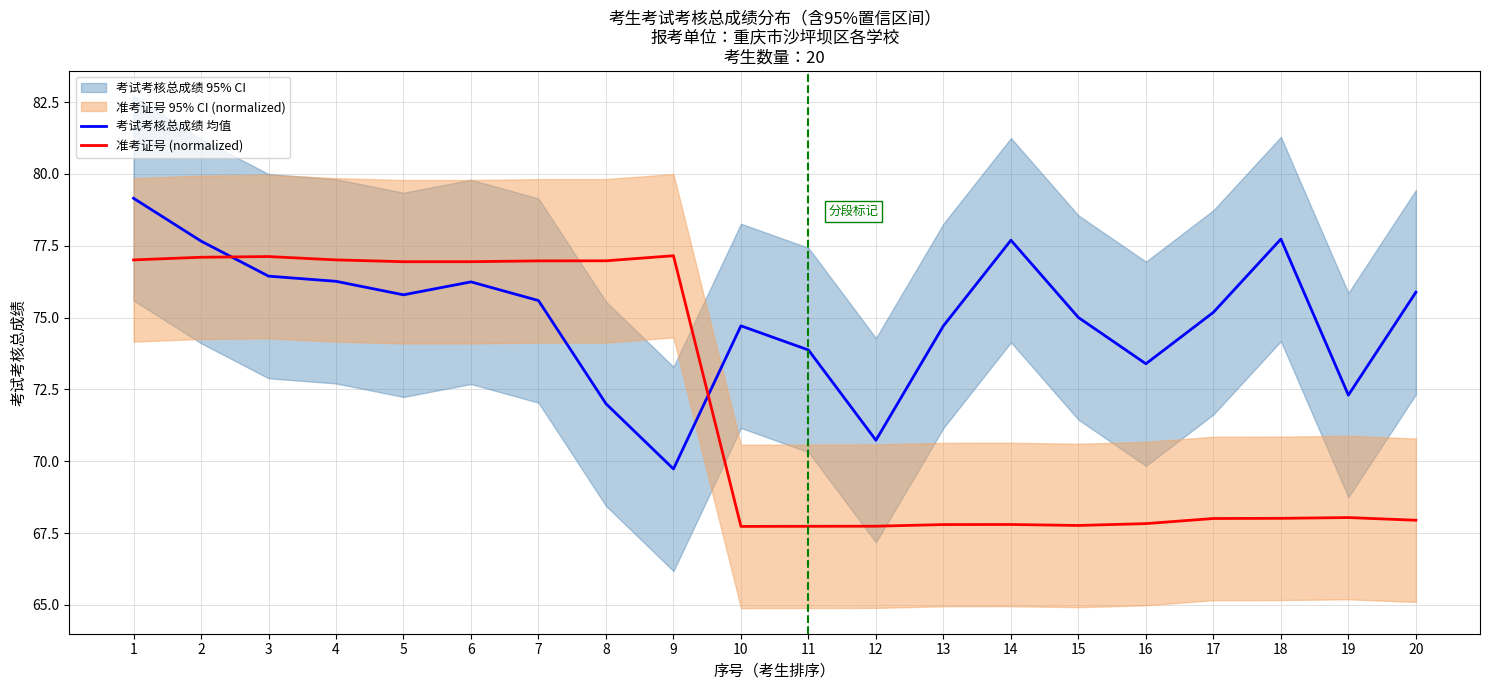

At which category is the sum across all series the highest?

1